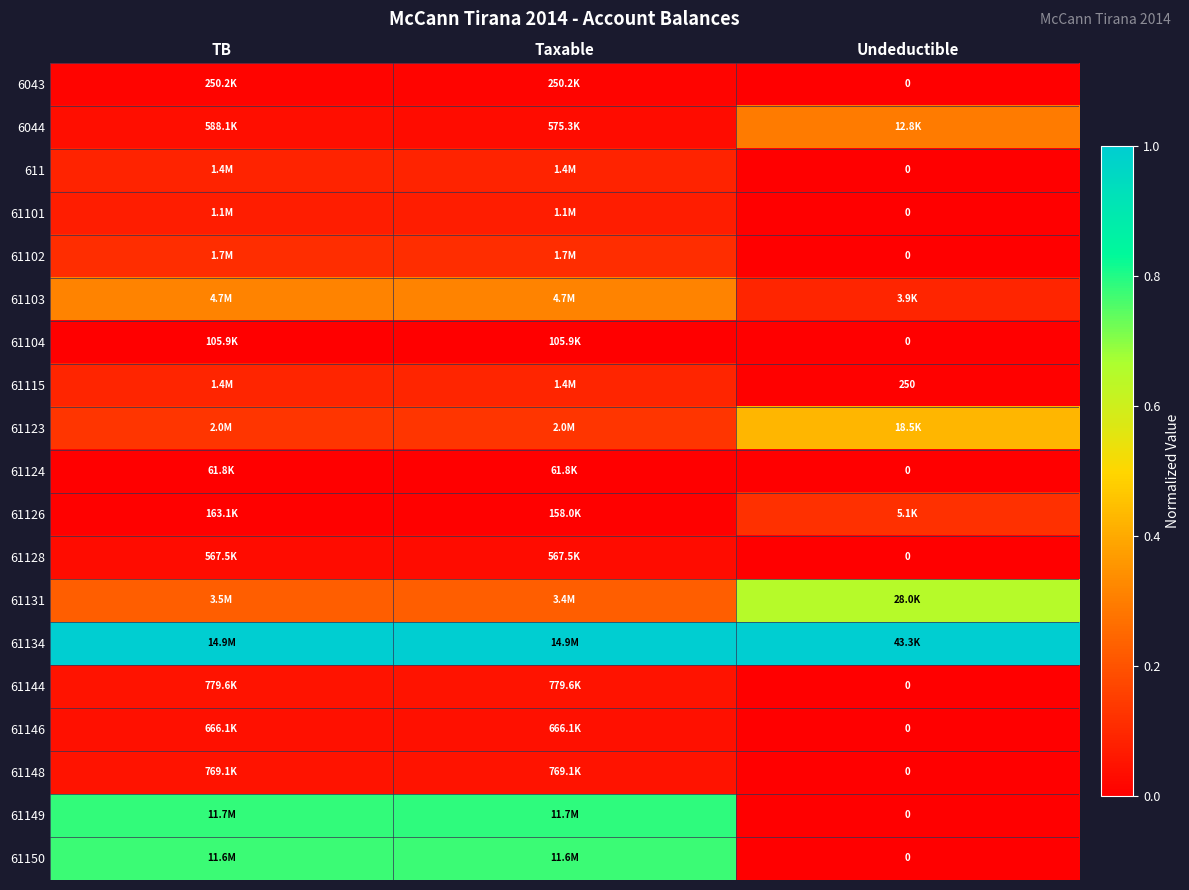

How many 61131 values are between 0 and 1?

3